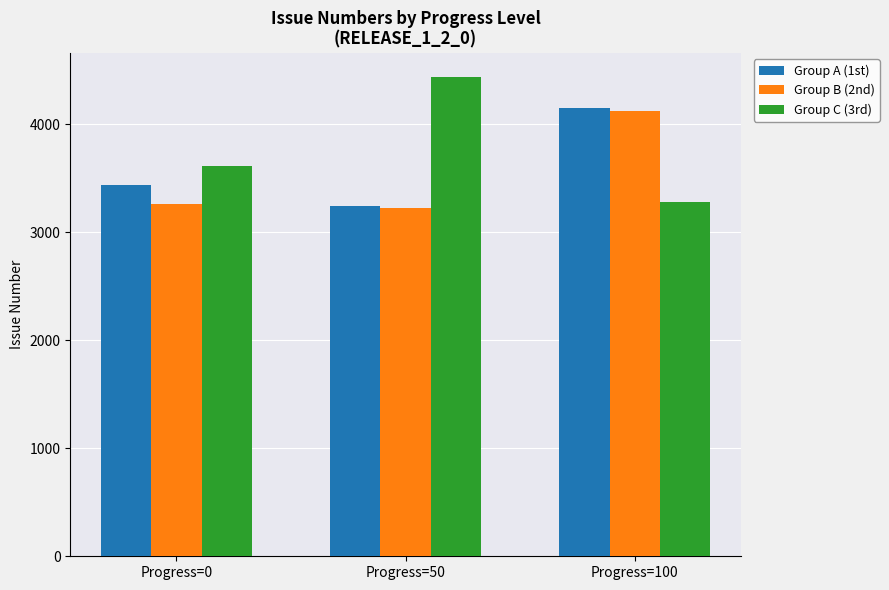

What is the value of the Group A (1st) bar at the 3rd from the left?

4145